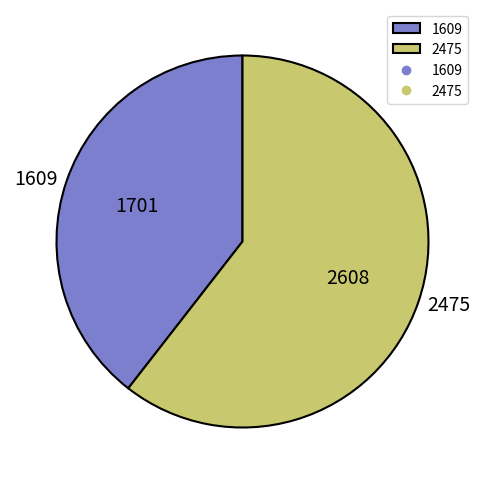

What is the ratio of the value at 1609 to the value at 2475?

0.7